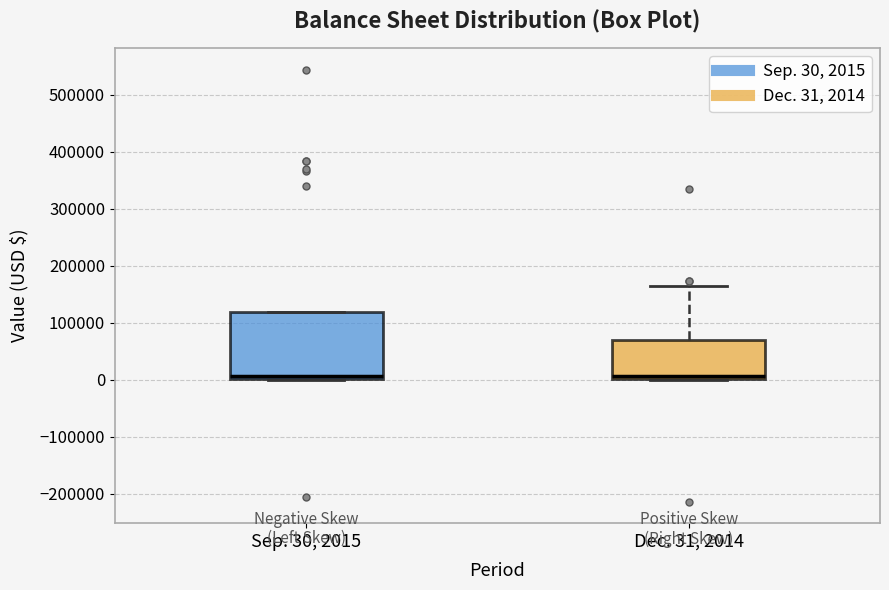

Where is the upper edge of the box for Sep. 30, 2015 on the y-axis? The values are not printed on the chart, so give them approximately, as read against the axis.

120000